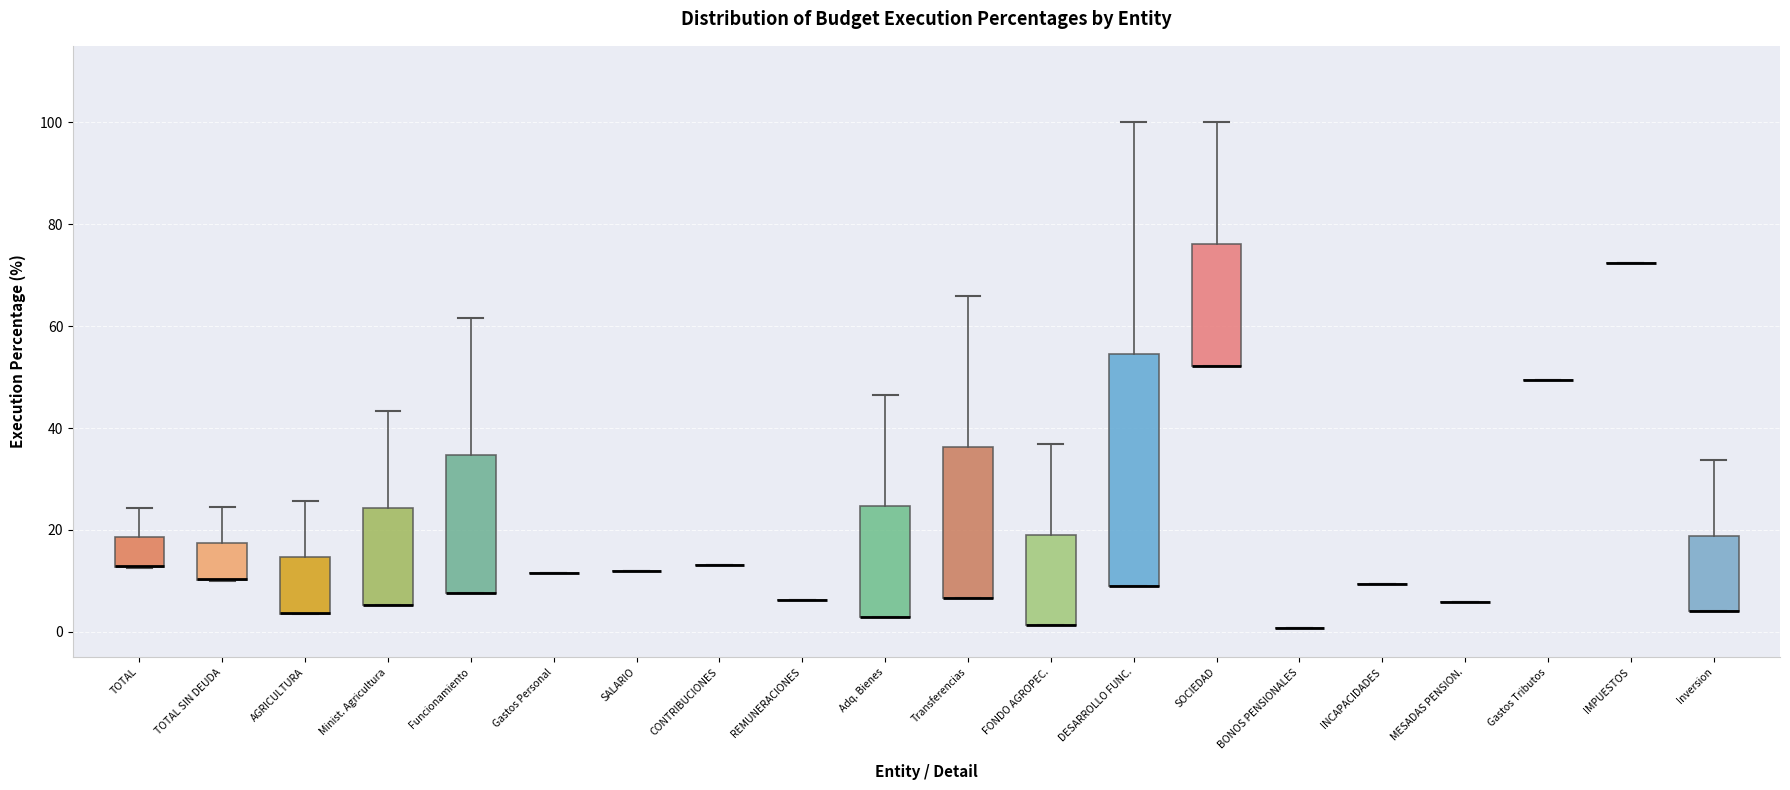

Where is the lower edge of the box for Funcionamiento on the y-axis? The values are not printed on the chart, so give them approximately, as read against the axis.

8